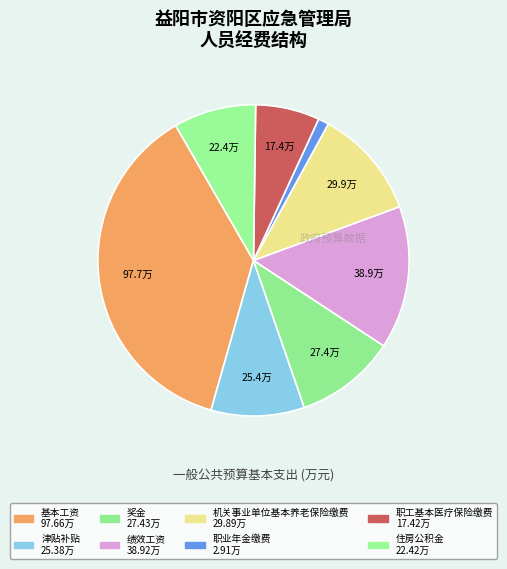

How many slices are in this pie chart?

8